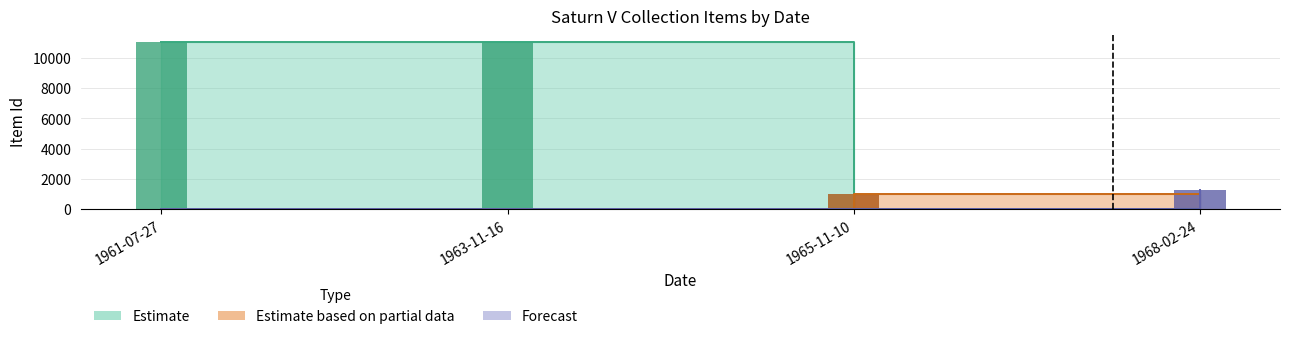

At which label is Forecast closest to 644?

1961-07-27